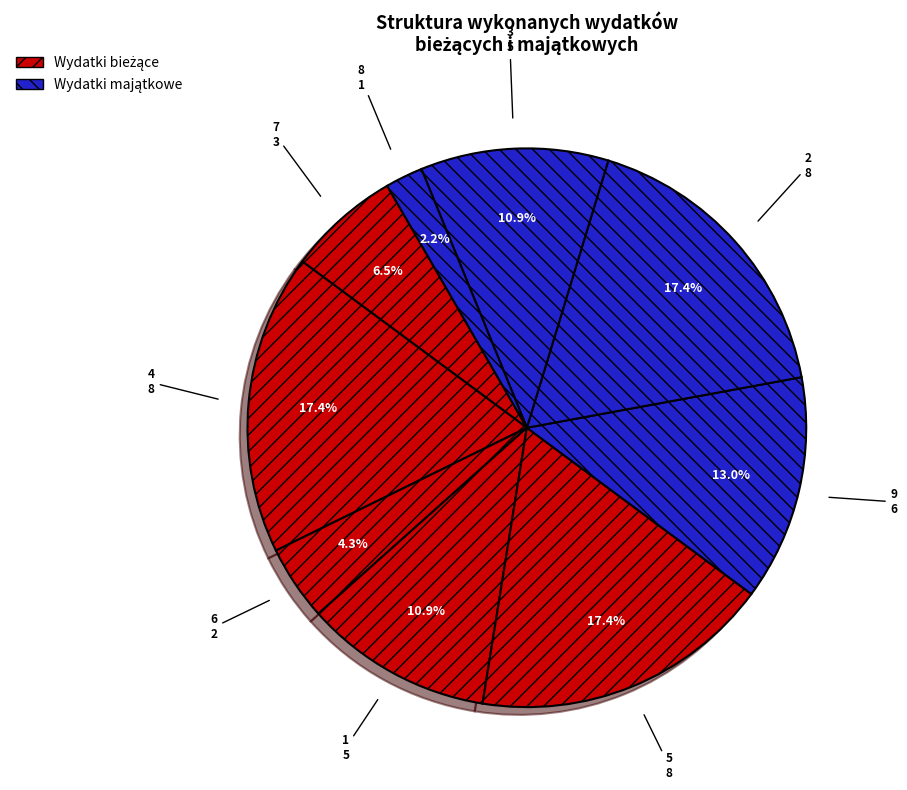

To the nearest percent, what is the difference between the 8 and 9 slice percentages?

11%